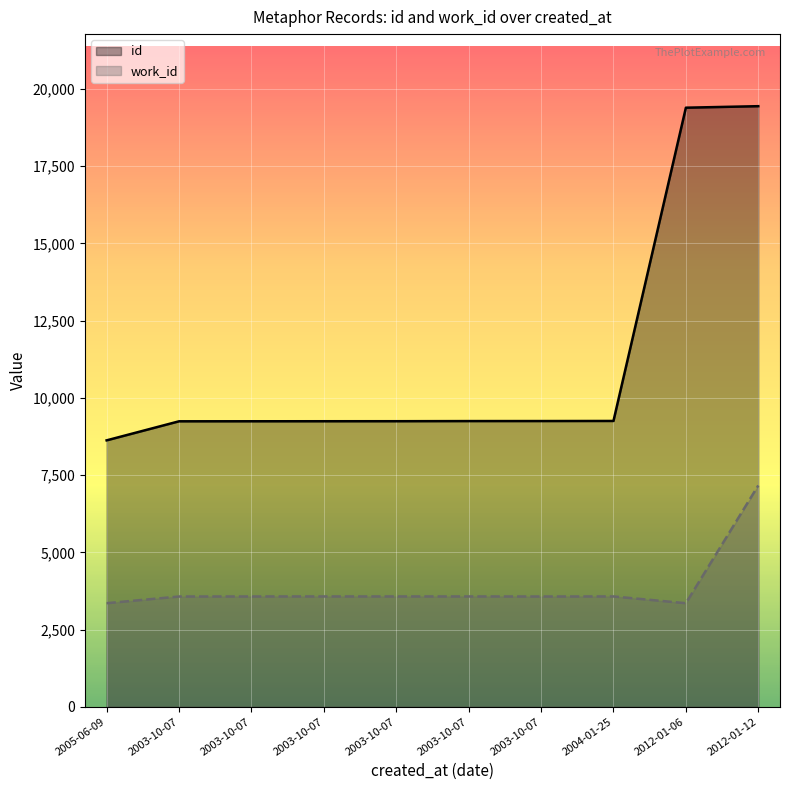

Reading right to left, what are all the values shown in this chart?

id: 2012-01-12=19446	2012-01-06=19397	2004-01-25=9254	2003-10-07=9251	2003-10-07=9250	2003-10-07=9246	2003-10-07=9245	2003-10-07=9244	2003-10-07=9243	2005-06-09=8626
work_id: 2012-01-12=7165	2012-01-06=3353	2004-01-25=3572	2003-10-07=3570	2003-10-07=3572	2003-10-07=3572	2003-10-07=3572	2003-10-07=3571	2003-10-07=3570	2005-06-09=3353